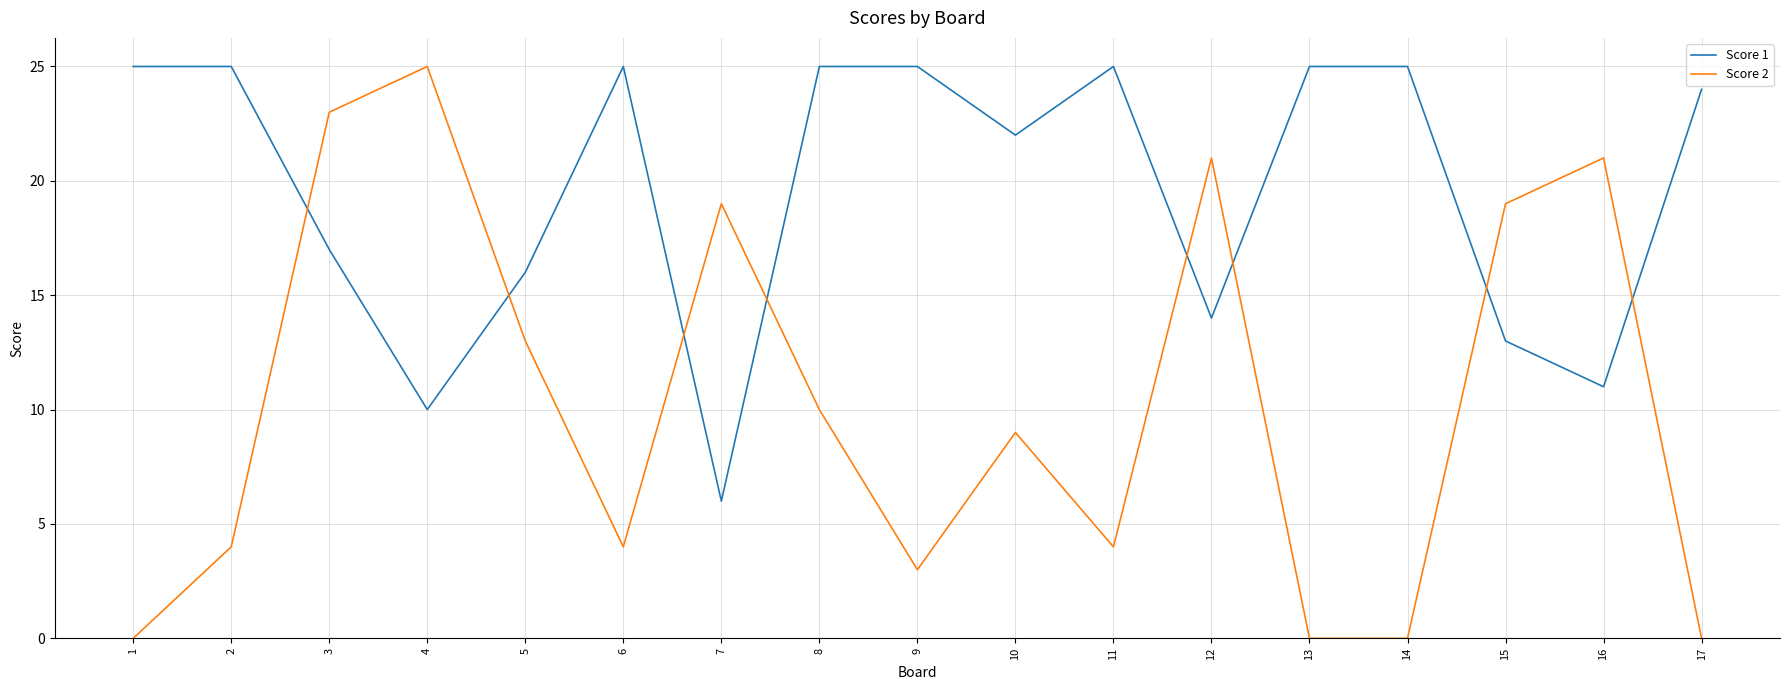

Is the value of Score 1 at 5 greater than the value of Score 2 at 9?

Yes